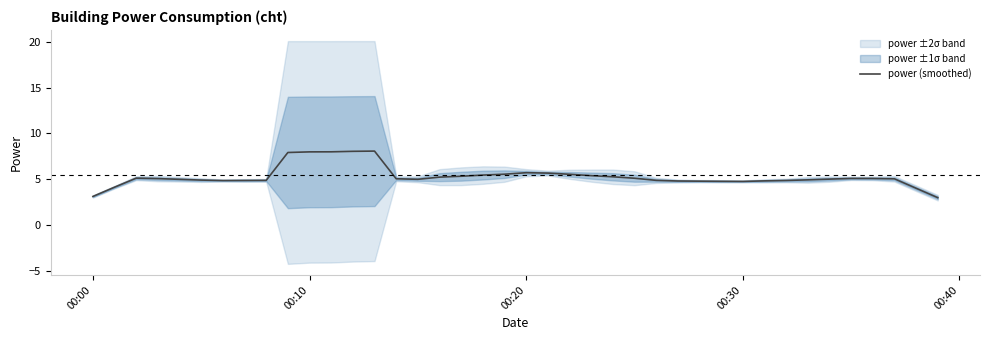

How many data points are less than 5?

18